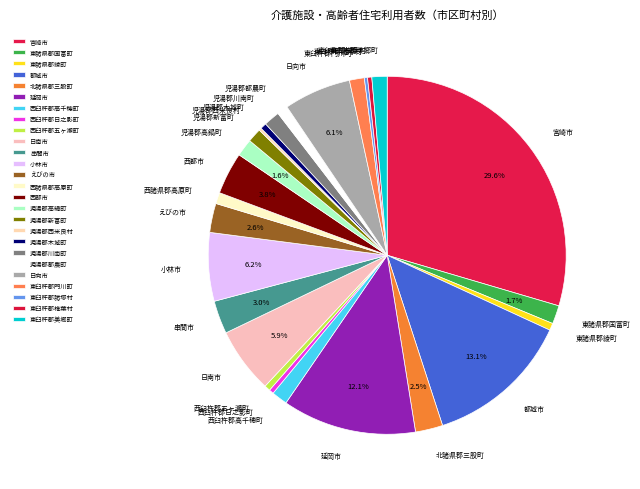

Is the sum of 東臼杵郡椎葉村 and 児湯郡都農町 greater than half?

No